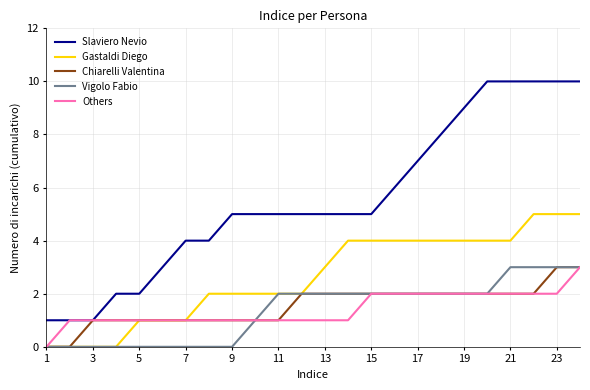

What is the greatest value displayed?

10